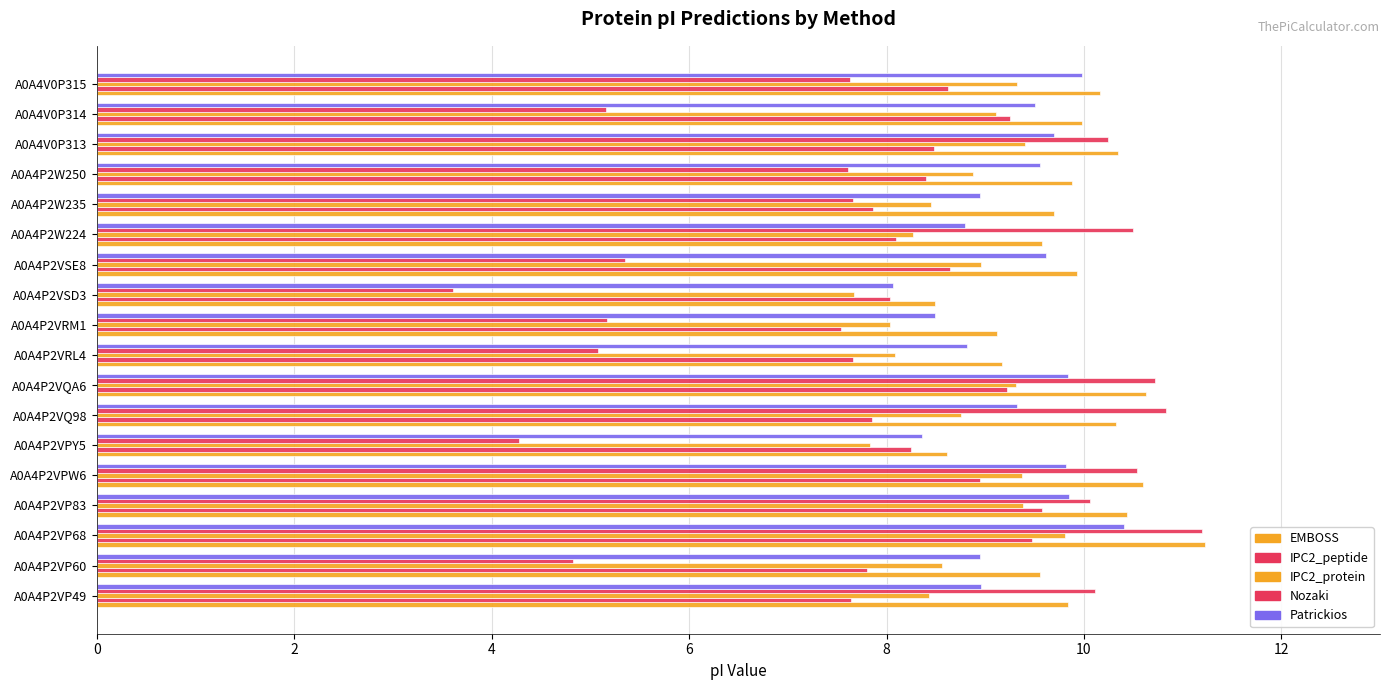

How many values in the Nozaki series are below 7?

7